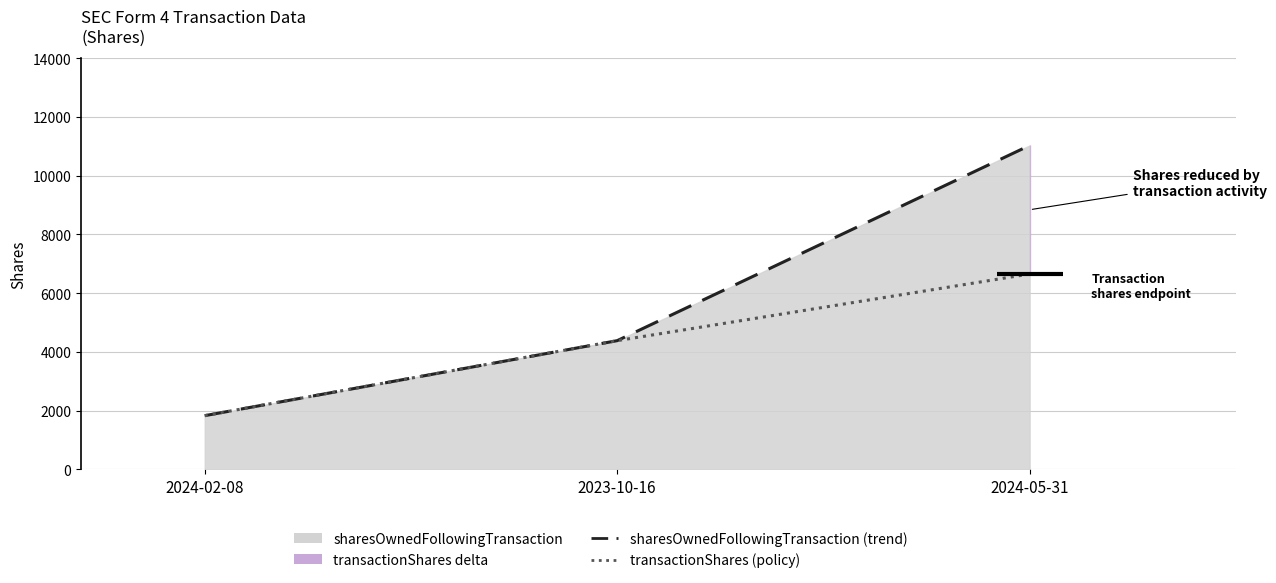

List the labels in order of sharesOwnedFollowingTransaction (trend) value, smallest first.

2024-02-08, 2023-10-16, 2024-05-31